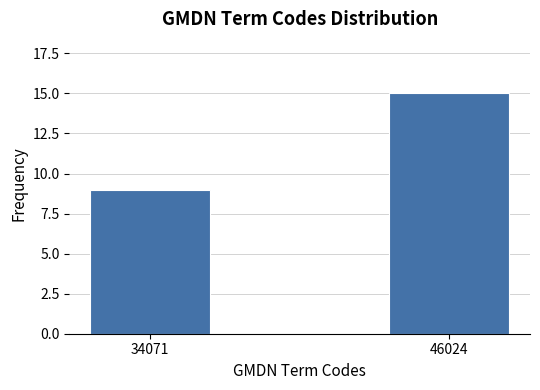

Reading left to right, list all the values displayed in this chart.

34071=9	46024=15